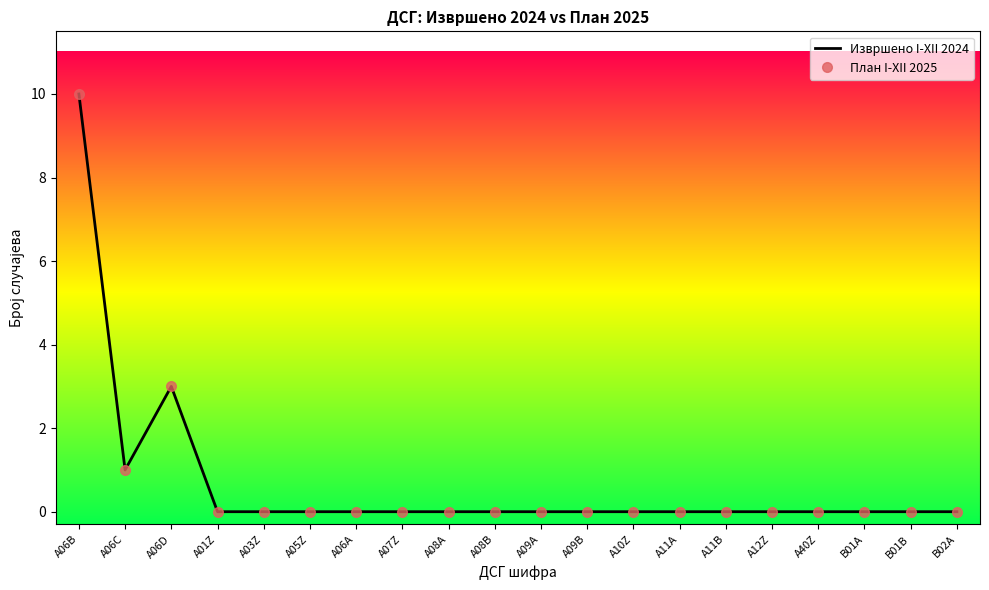

Which series has the largest range (max minus min)?

Извршено I-XII 2024